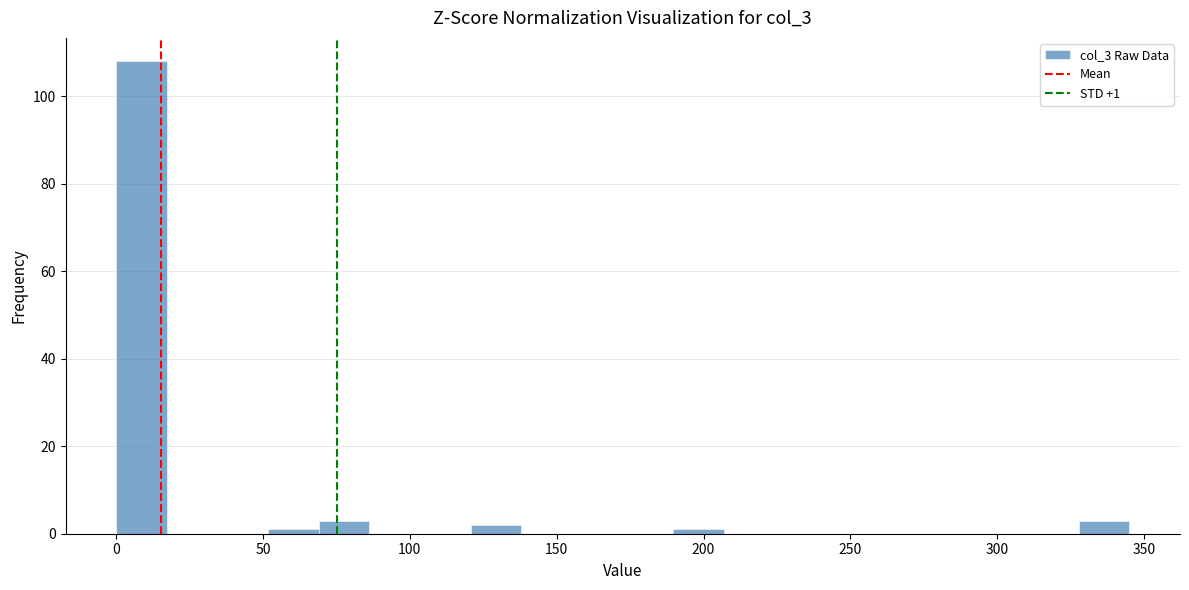

Read against the x-axis, roughly where is the centre of the tallest bar?

10